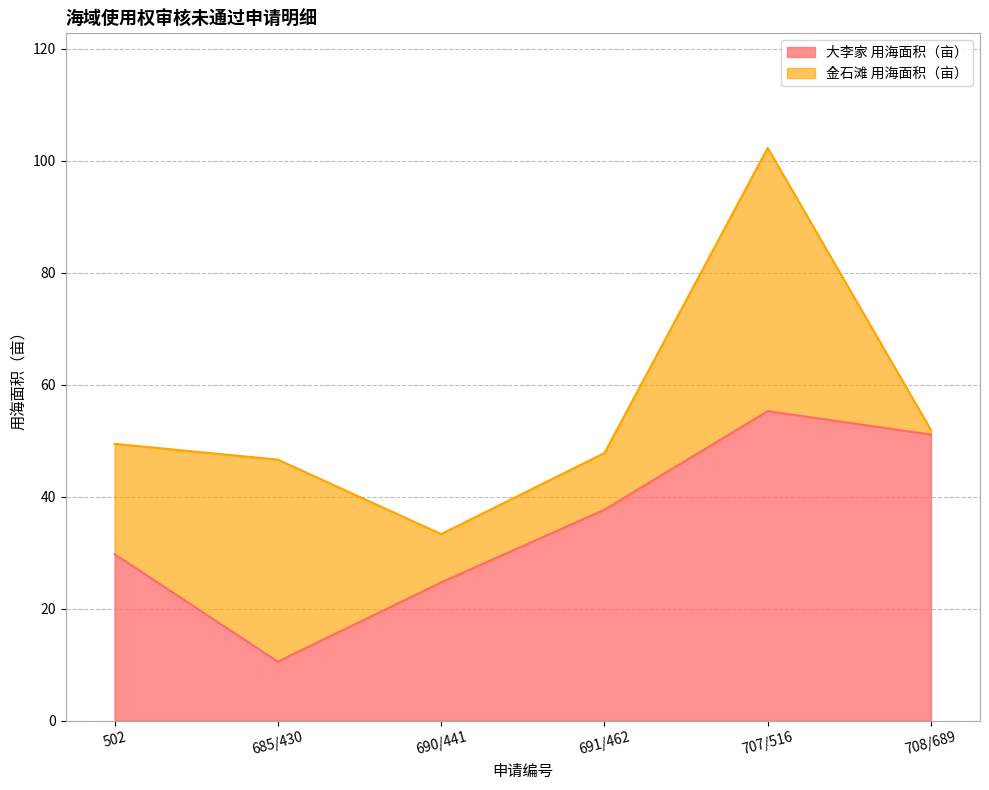

List the labels in order of value, largest first.

707/516, 708/689, 691/462, 502, 690/441, 685/430